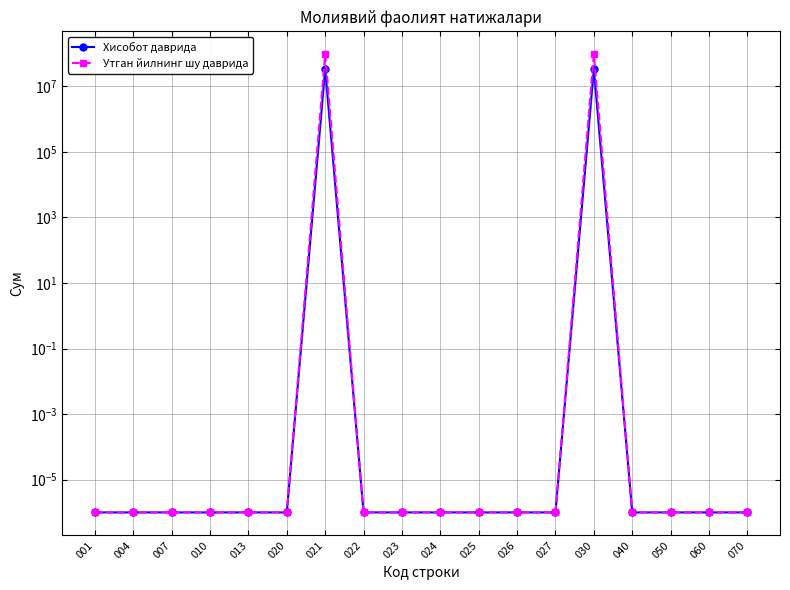

At how many categories does at least one series exceed 91475326?

2